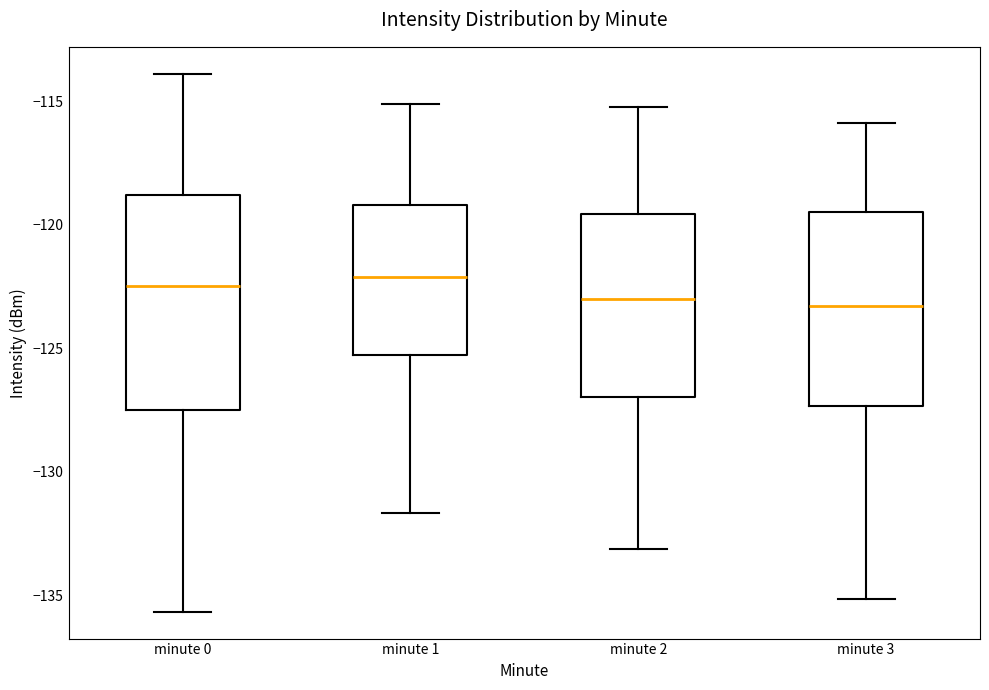

Reading left to right, transcribe this box plot: for each box, give where its median line is, the range the box spans, and where its two whiskers end, as read against the y-axis. The values are not printed on the chart, so give them approximately, as read against the axis.

minute 0: median -122.5, box -127.5 to -119.0, whiskers -135.5 to -114.0
minute 1: median -122.0, box -125.5 to -119.0, whiskers -131.5 to -115.0
minute 2: median -123.0, box -127.0 to -119.5, whiskers -133.0 to -115.0
minute 3: median -123.5, box -127.5 to -119.5, whiskers -135.0 to -116.0